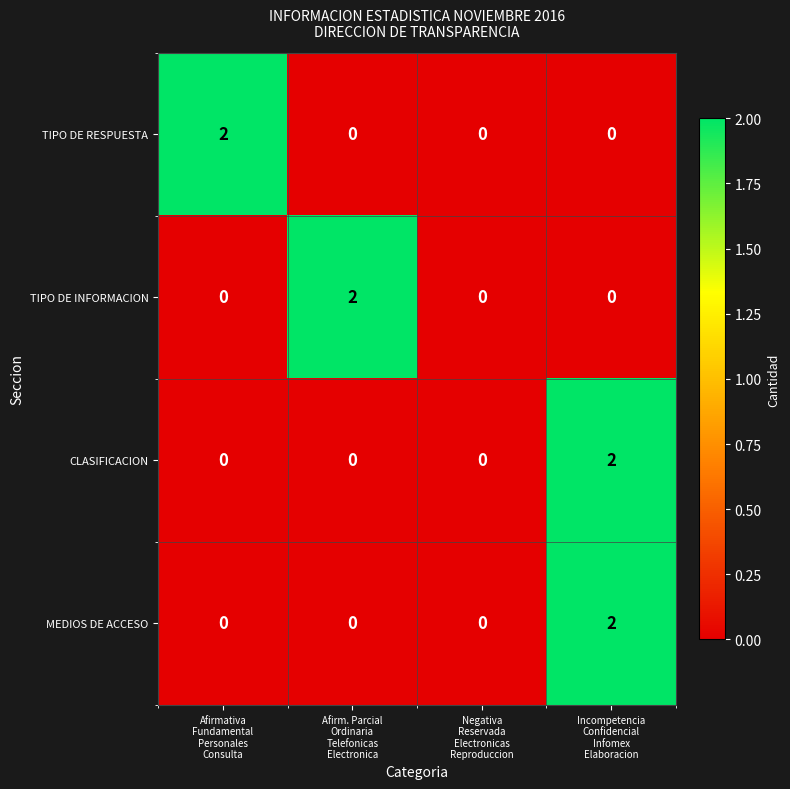

How many CLASIFICACION values are between 0 and 2?

4